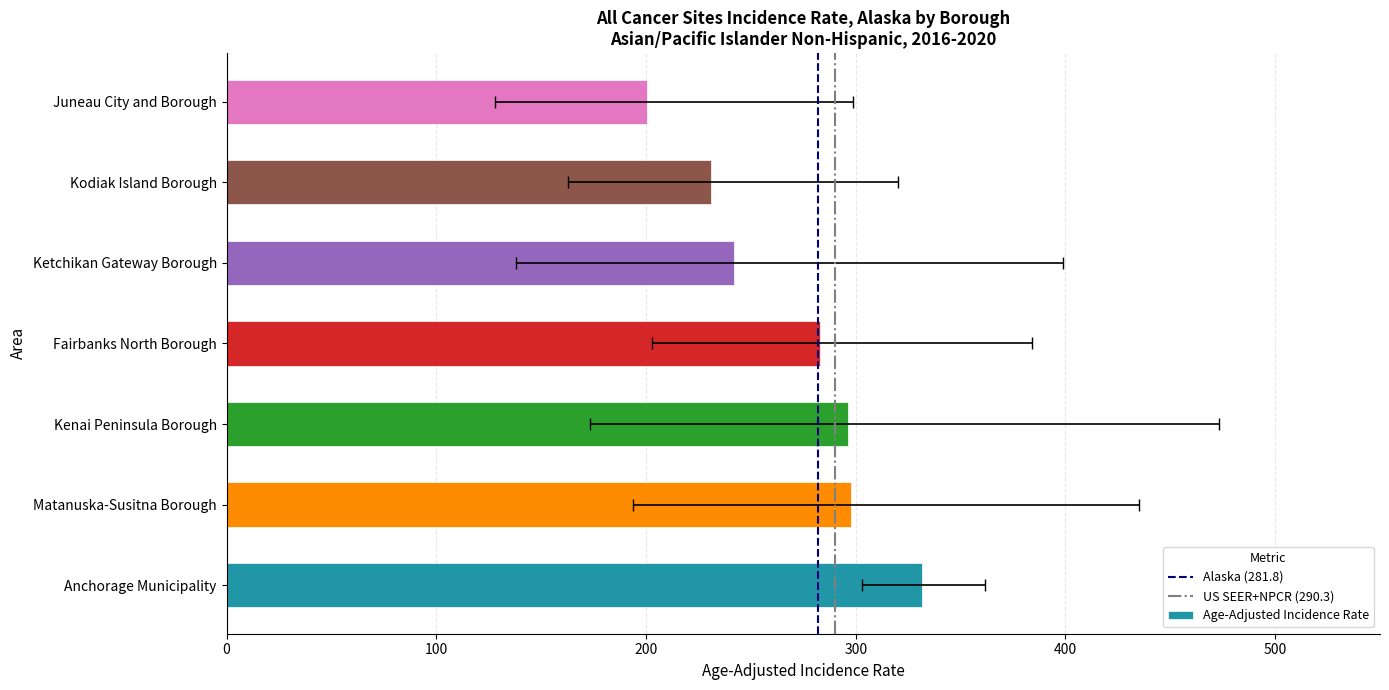

Rank the categories by Lower 95% CI value from highest to lowest.

Anchorage Municipality, Fairbanks North Borough, Matanuska-Susitna Borough, Kenai Peninsula Borough, Kodiak Island Borough, Ketchikan Gateway Borough, Juneau City and Borough